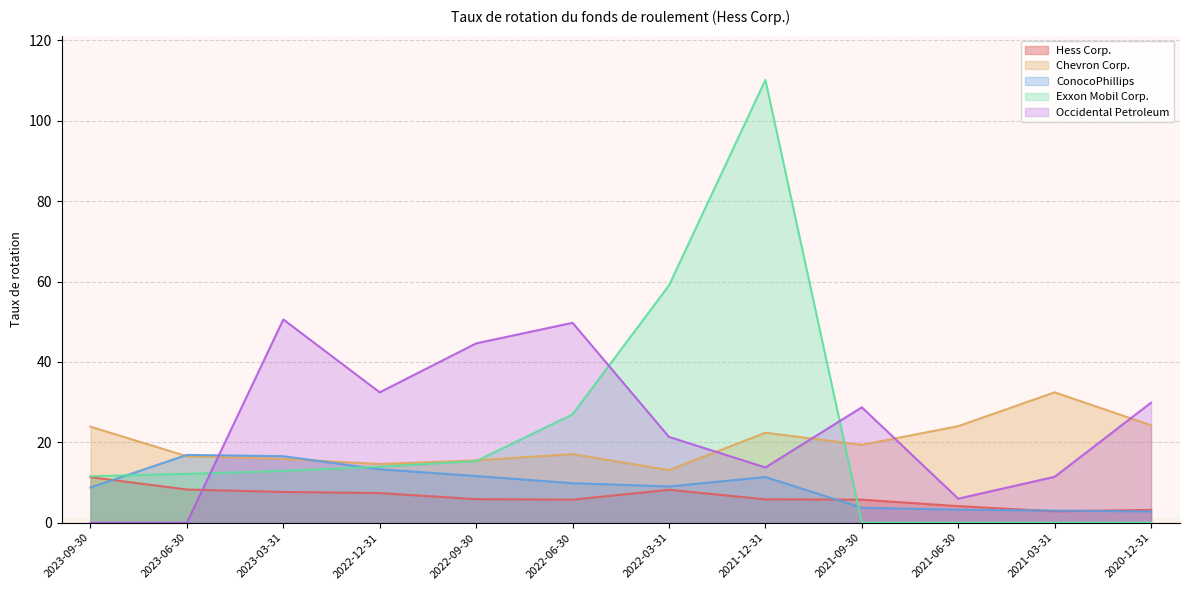

Reading left to right, what are all the values shown in this chart?

Hess Corp.: 2023-09-30=11.3	2023-06-30=8.3	2023-03-31=7.7	2022-12-31=7.4	2022-09-30=5.9	2022-06-30=5.7	2022-03-31=8.2	2021-12-31=5.8	2021-09-30=5.7	2021-06-30=4.1	2021-03-31=2.8	2020-12-31=3.2
Chevron Corp.: 2023-09-30=23.9	2023-06-30=16.5	2023-03-31=15.9	2022-12-31=14.6	2022-09-30=15.5	2022-06-30=17.1	2022-03-31=13.1	2021-12-31=22.4	2021-09-30=19.4	2021-06-30=24.0	2021-03-31=32.5	2020-12-31=24.2
ConocoPhillips: 2023-09-30=8.8	2023-06-30=16.9	2023-03-31=16.6	2022-12-31=13.3	2022-09-30=11.6	2022-06-30=9.8	2022-03-31=9.0	2021-12-31=11.4	2021-09-30=3.7	2021-06-30=3.2	2021-03-31=3.0	2020-12-31=2.8
Exxon Mobil Corp.: 2023-09-30=11.6	2023-06-30=12.2	2023-03-31=12.9	2022-12-31=13.9	2022-09-30=15.3	2022-06-30=27.0	2022-03-31=59.1	2021-12-31=110.2	2021-09-30=0.0	2021-06-30=0.0	2021-03-31=0.0	2020-12-31=0.0
Occidental Petroleum: 2023-09-30=0.0	2023-06-30=0.0	2023-03-31=50.6	2022-12-31=32.5	2022-09-30=44.6	2022-06-30=49.8	2022-03-31=21.4	2021-12-31=13.8	2021-09-30=28.7	2021-06-30=6.0	2021-03-31=11.4	2020-12-31=29.9